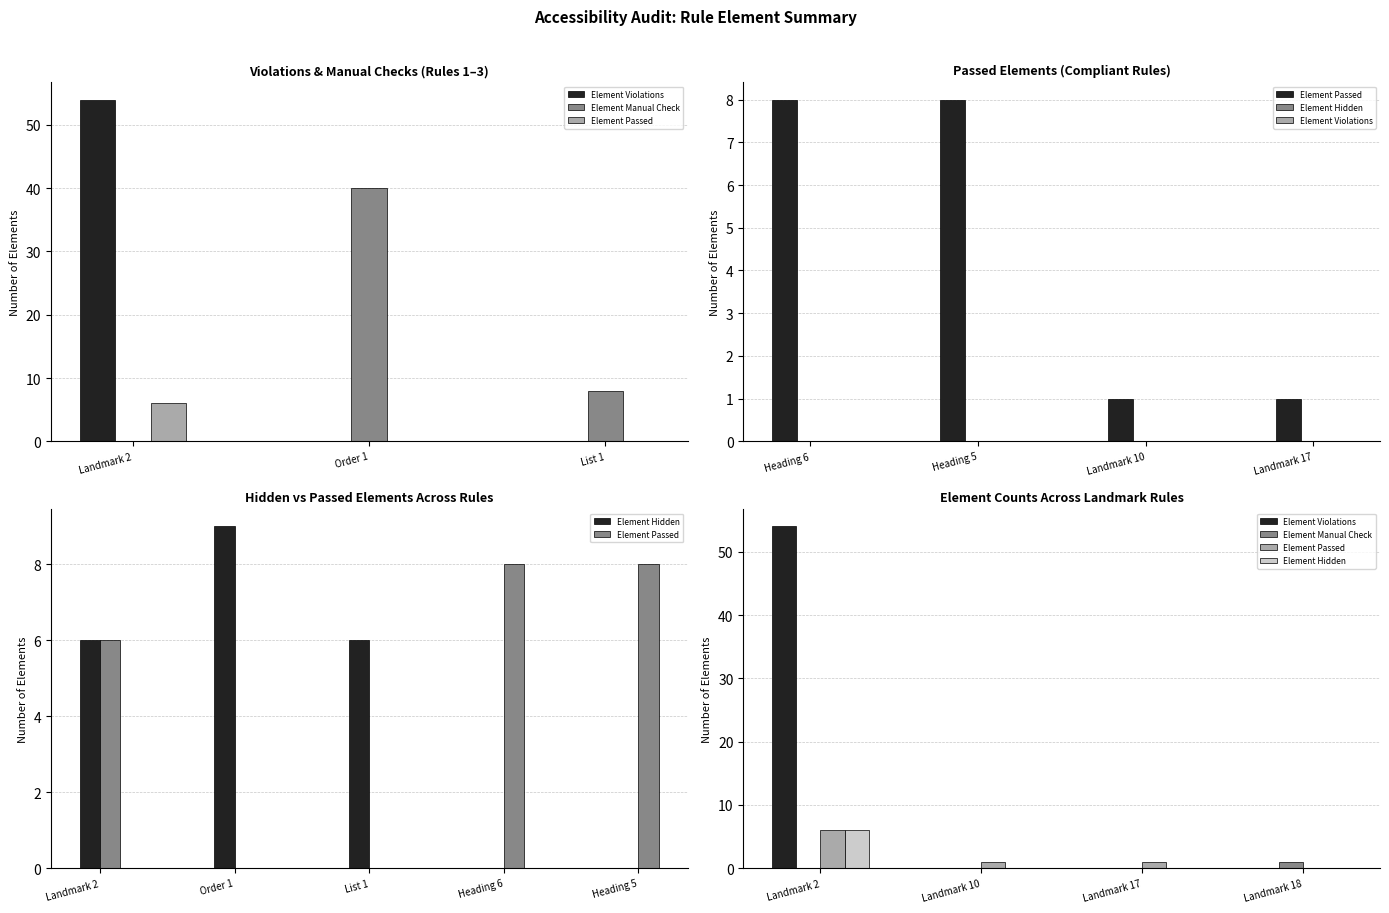

What is the spread (max minus min) of values at Landmark 18?

1